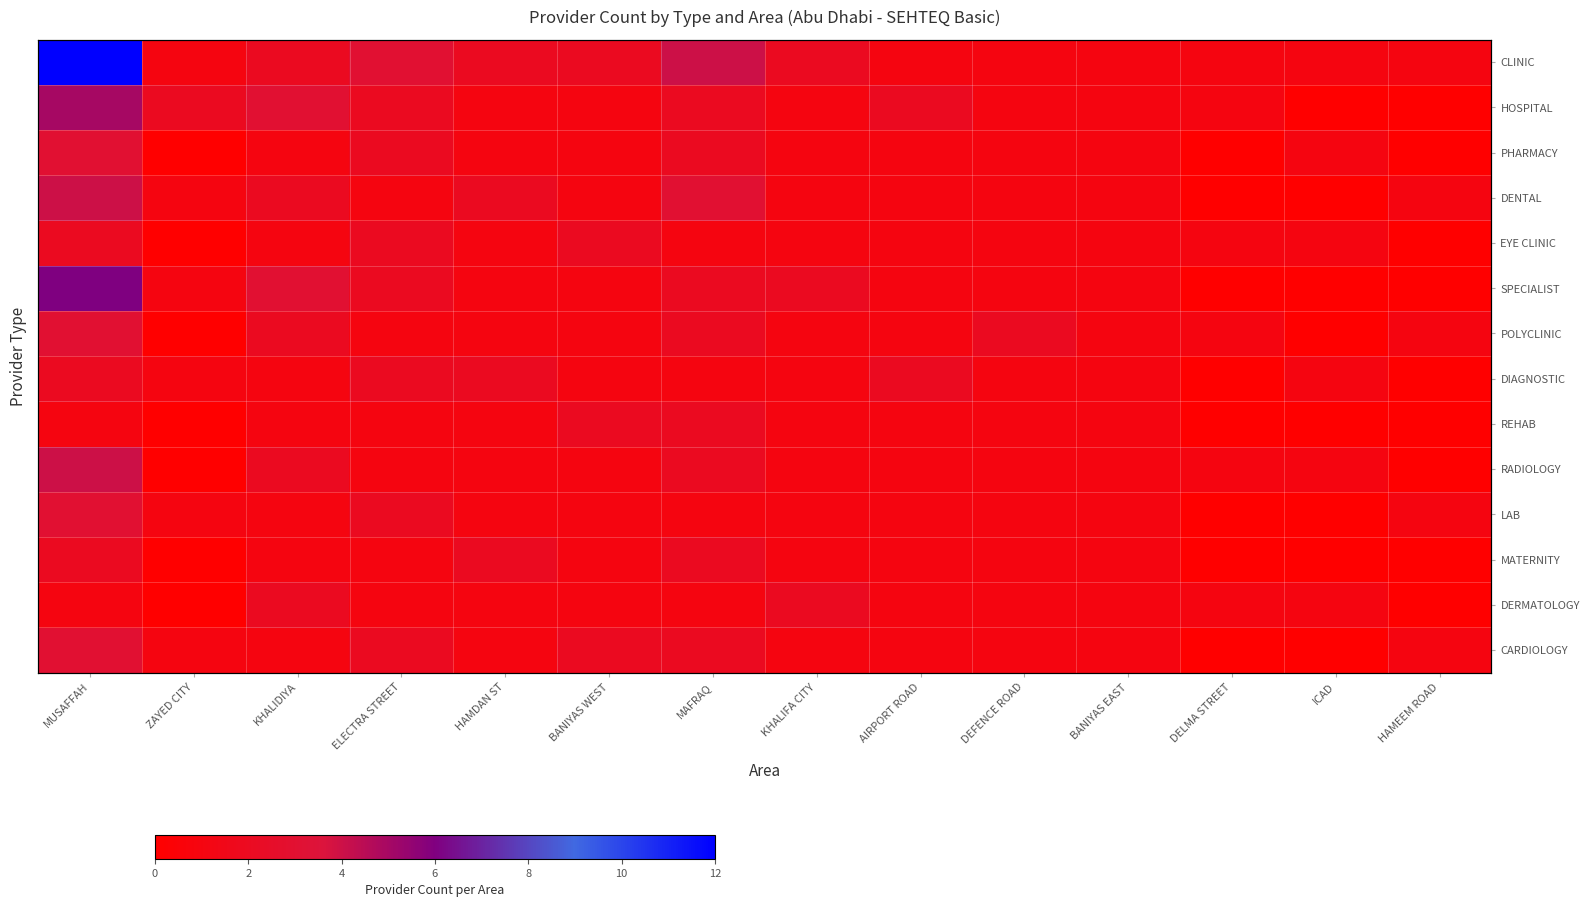

At which category does the chart reach its minimum across all series?

ICAD